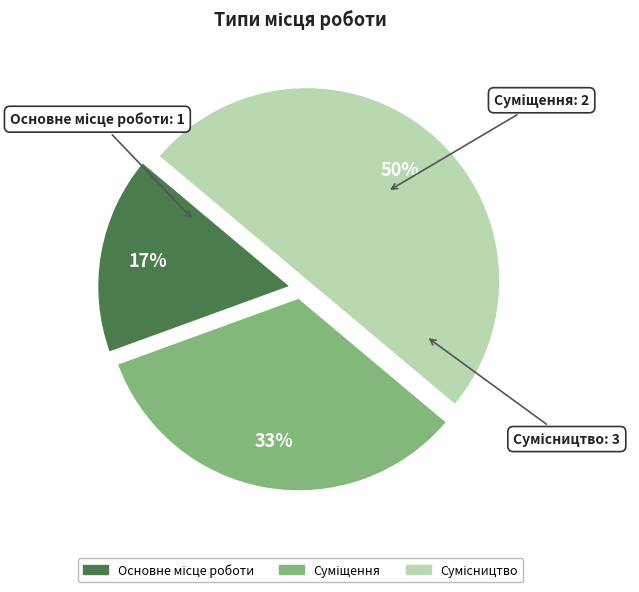

To the nearest percent, what is the average slice percentage?

33%